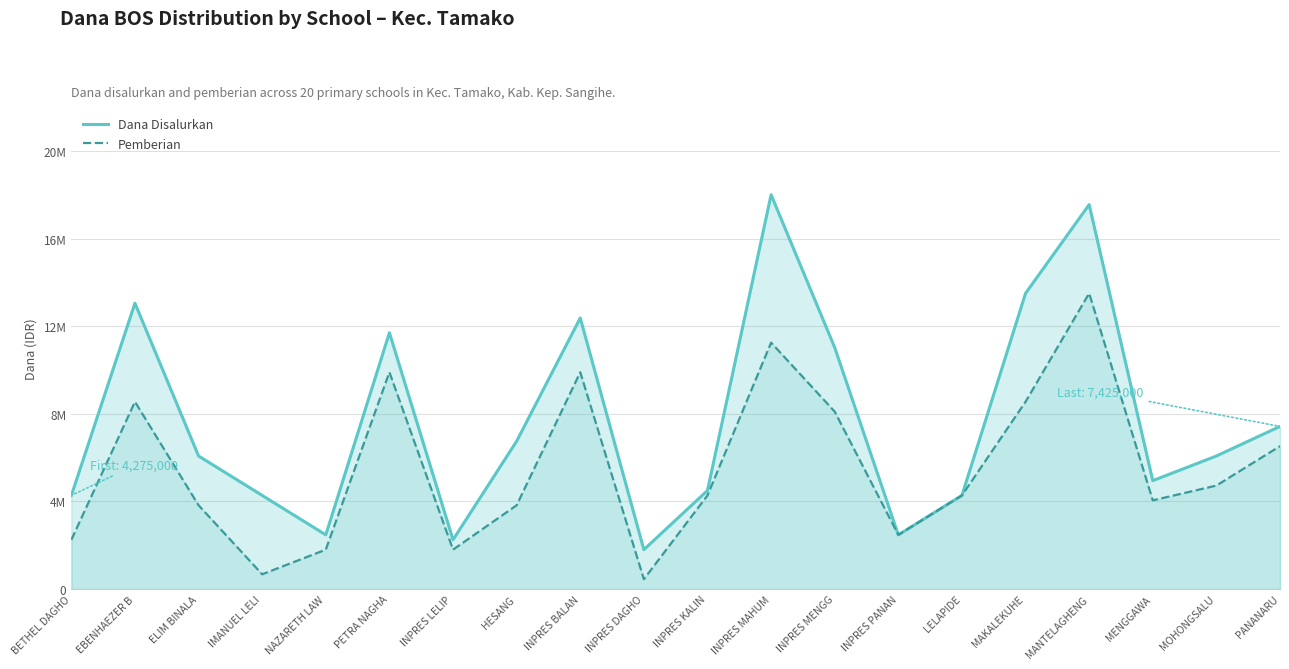

What is the minimum value for Pemberian?

450000